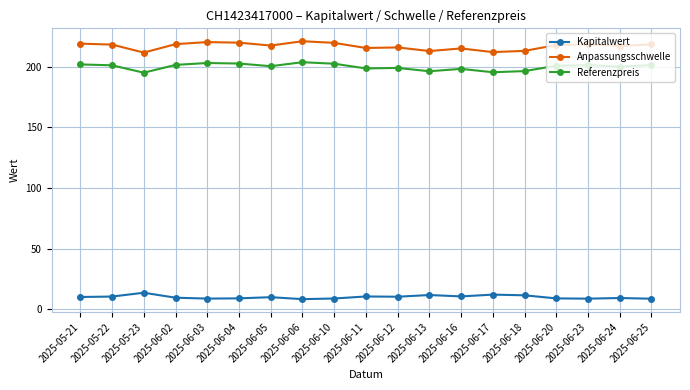

How many series are shown in this chart?

3